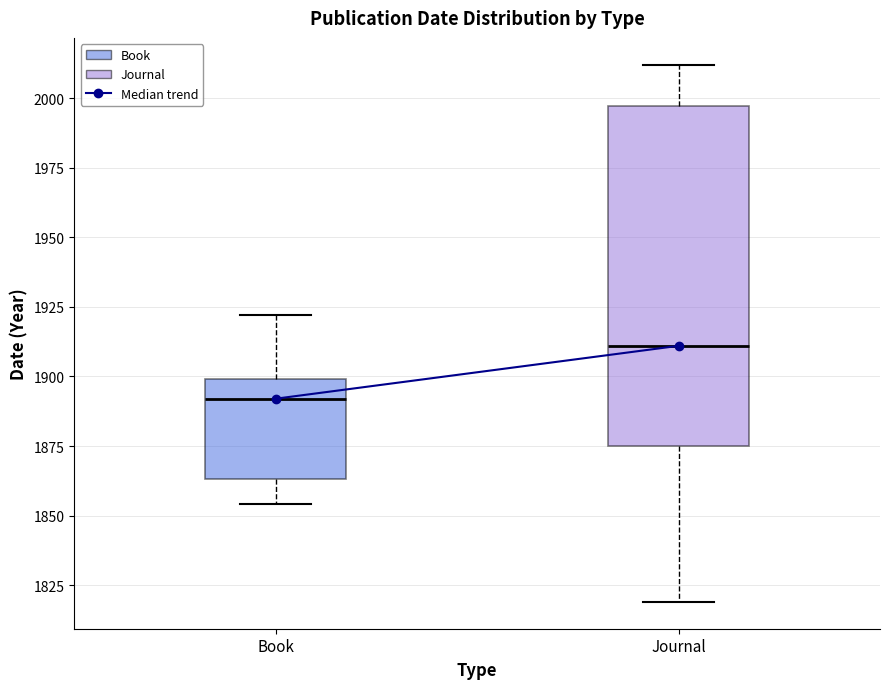

Which box's median line is the highest?

Journal